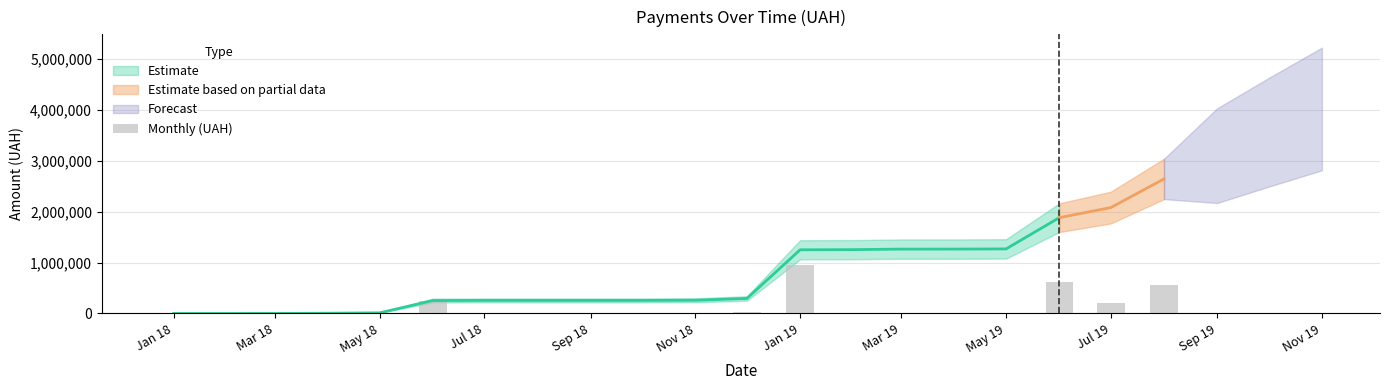

What is the sum of all values?

2646061.0